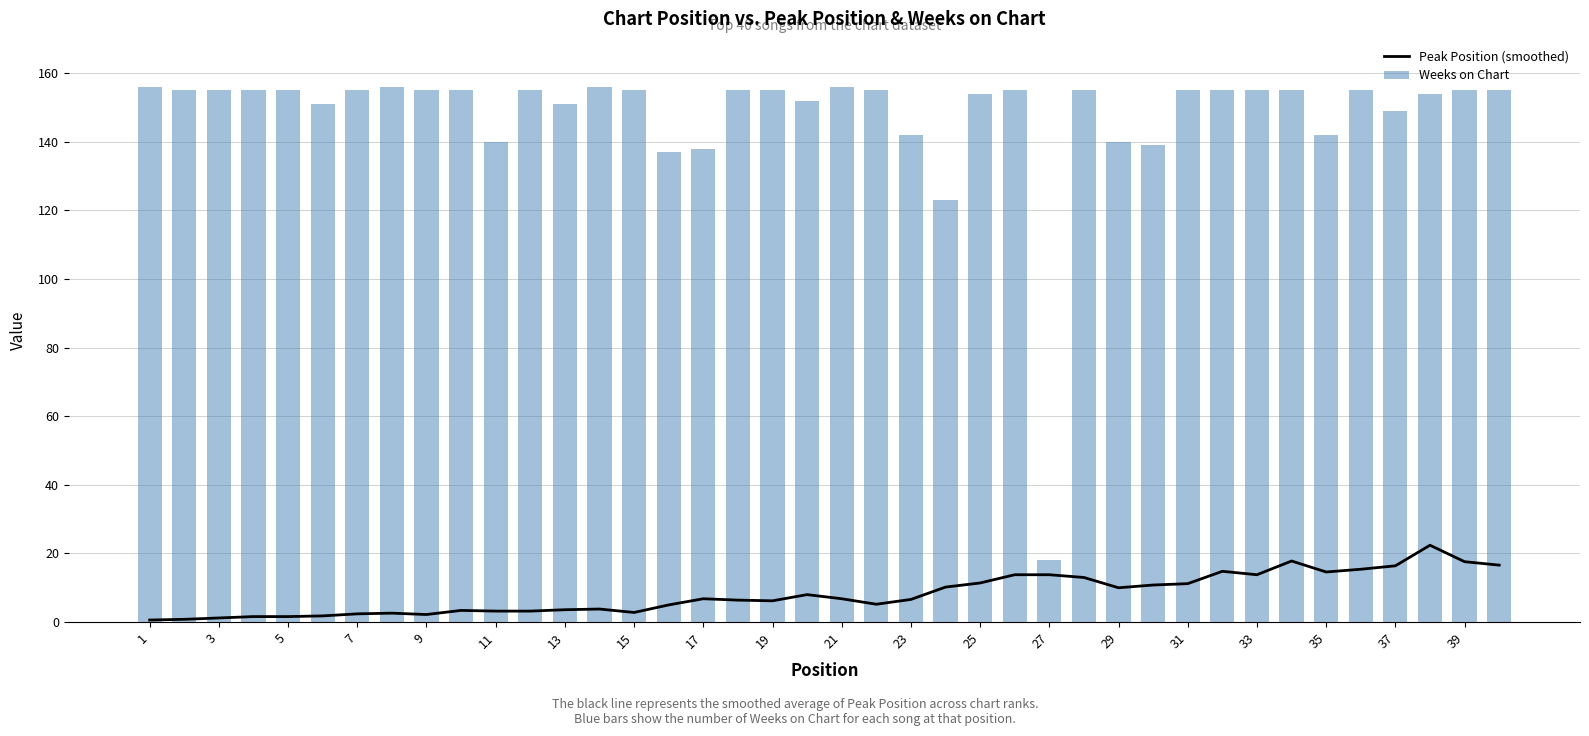

Rank the series by their maximum value, from highest to lowest.

Weeks on Chart, Peak Position (smoothed)